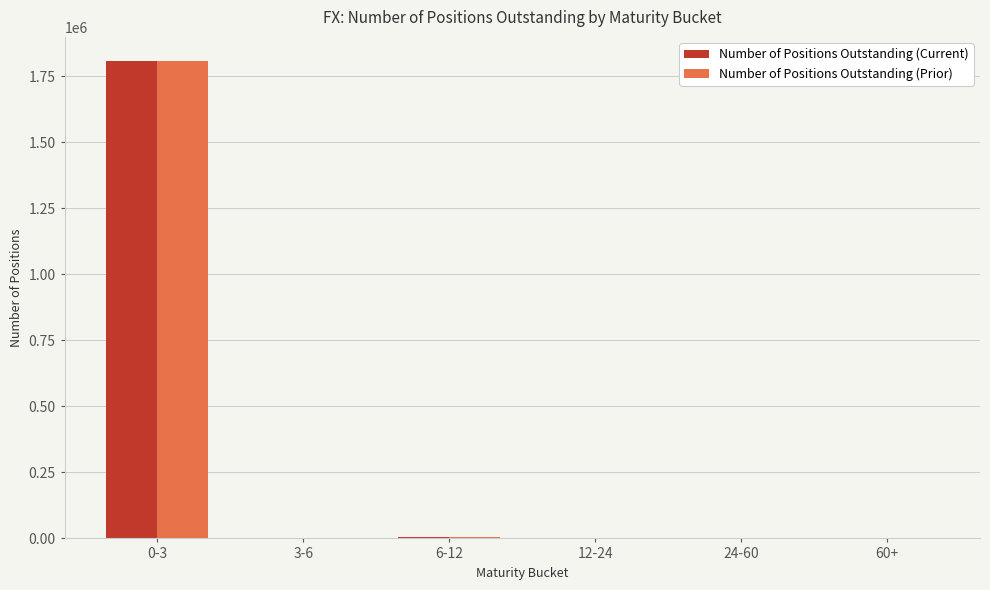

Where is Number of Positions Outstanding (Prior) nearest to the value 903617?

6-12